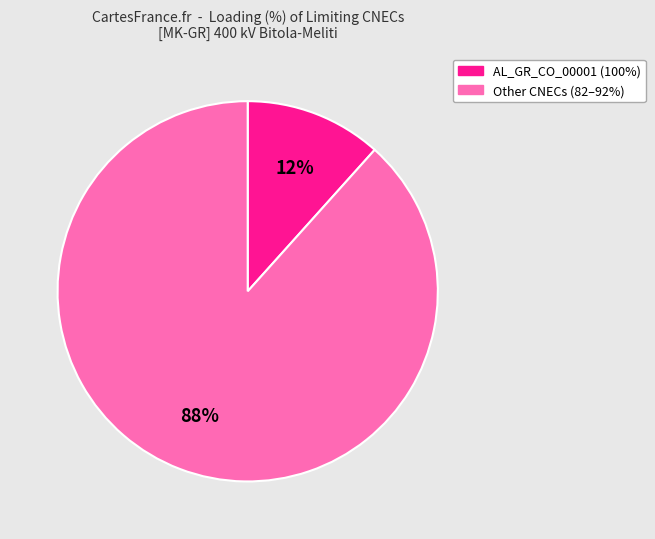

To the nearest percent, what is the average slice percentage?

50%